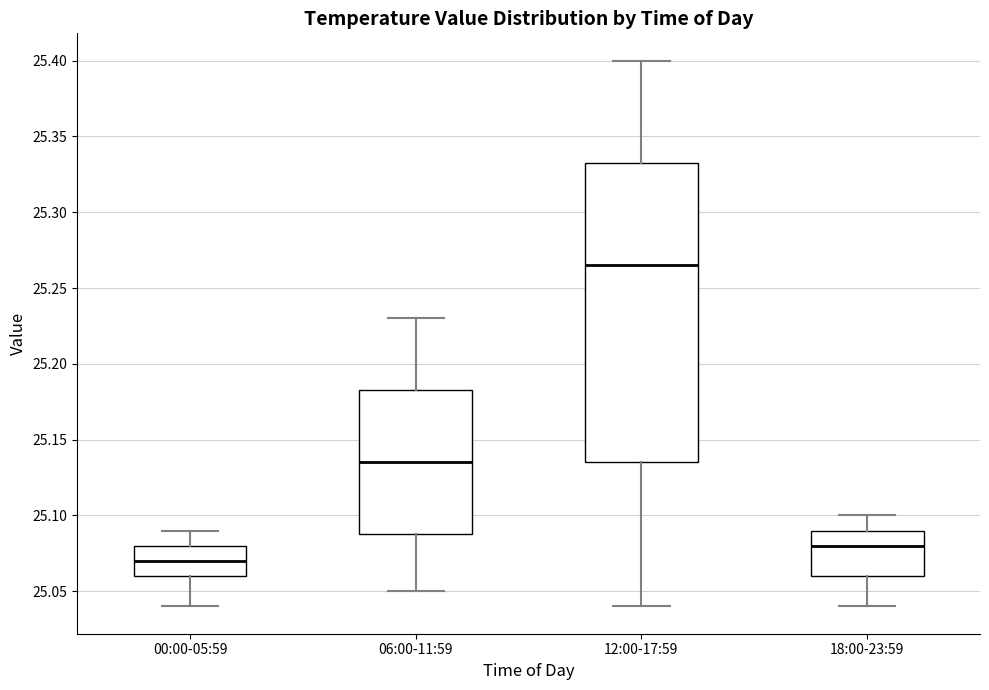

Reading left to right, read every box against the y-axis: the position of its median line, the range the box covers, and the ends of its whiskers. The values are not printed on the chart, so give them approximately, as read against the axis.

00:00-05:59: median 25.070, box 25.060 to 25.080, whiskers 25.040 to 25.090
06:00-11:59: median 25.135, box 25.090 to 25.185, whiskers 25.050 to 25.230
12:00-17:59: median 25.265, box 25.135 to 25.335, whiskers 25.040 to 25.400
18:00-23:59: median 25.080, box 25.060 to 25.090, whiskers 25.040 to 25.100